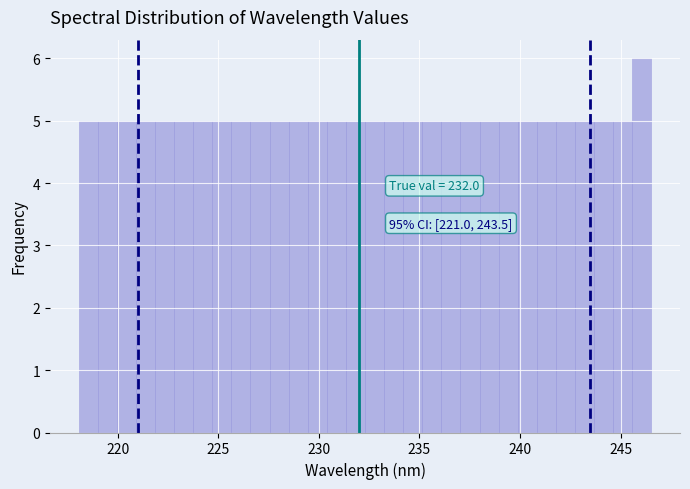

Around what value on the x-axis is the tallest bar? Give the approximate position of its centre, as read against the axis.

246.0